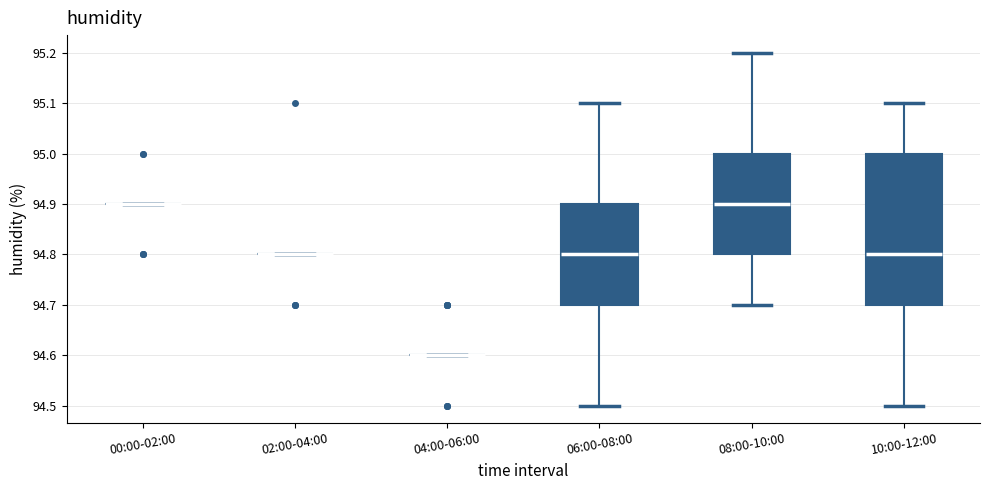

Reading left to right, transcribe this box plot: for each box, give where its median line is, the range the box spans, and where its two whiskers end, as read against the y-axis. The values are not printed on the chart, so give them approximately, as read against the axis.

00:00-02:00: box collapsed to a line at 94.9, whiskers 94.9 to 94.9
02:00-04:00: box collapsed to a line at 94.8, whiskers 94.8 to 94.8
04:00-06:00: box collapsed to a line at 94.6, whiskers 94.6 to 94.6
06:00-08:00: median 94.8, box 94.7 to 94.9, whiskers 94.5 to 95.1
08:00-10:00: median 94.9, box 94.8 to 95.0, whiskers 94.7 to 95.2
10:00-12:00: median 94.8, box 94.7 to 95.0, whiskers 94.5 to 95.1